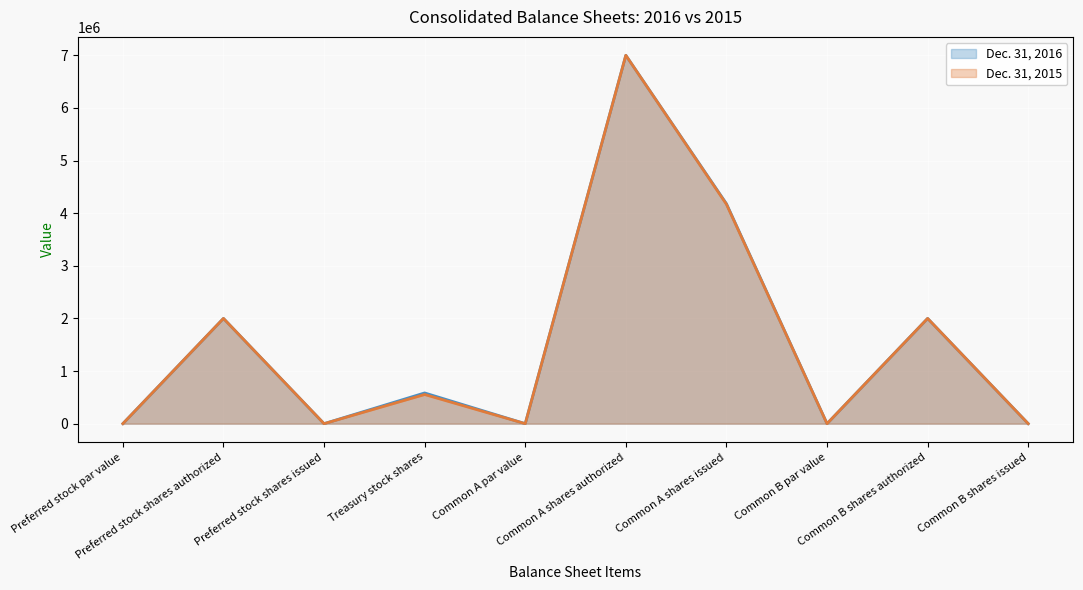

Is the value of Dec. 31, 2016 at Common B shares authorized greater than the value of Dec. 31, 2015 at Common A par value?

Yes